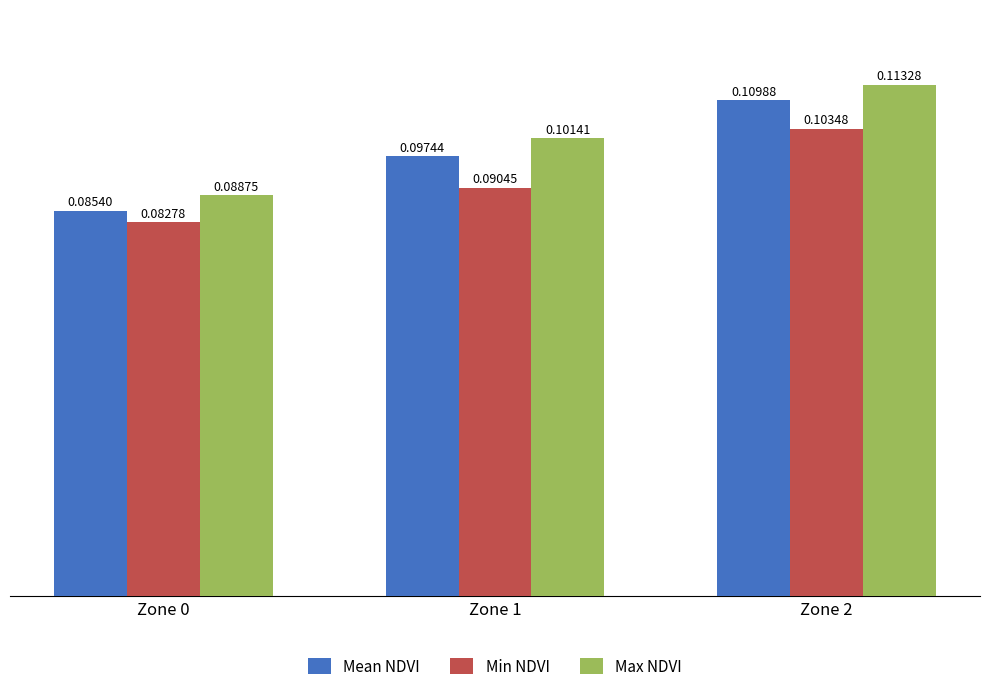

Where is Min NDVI nearest to the value 0?

Zone 0